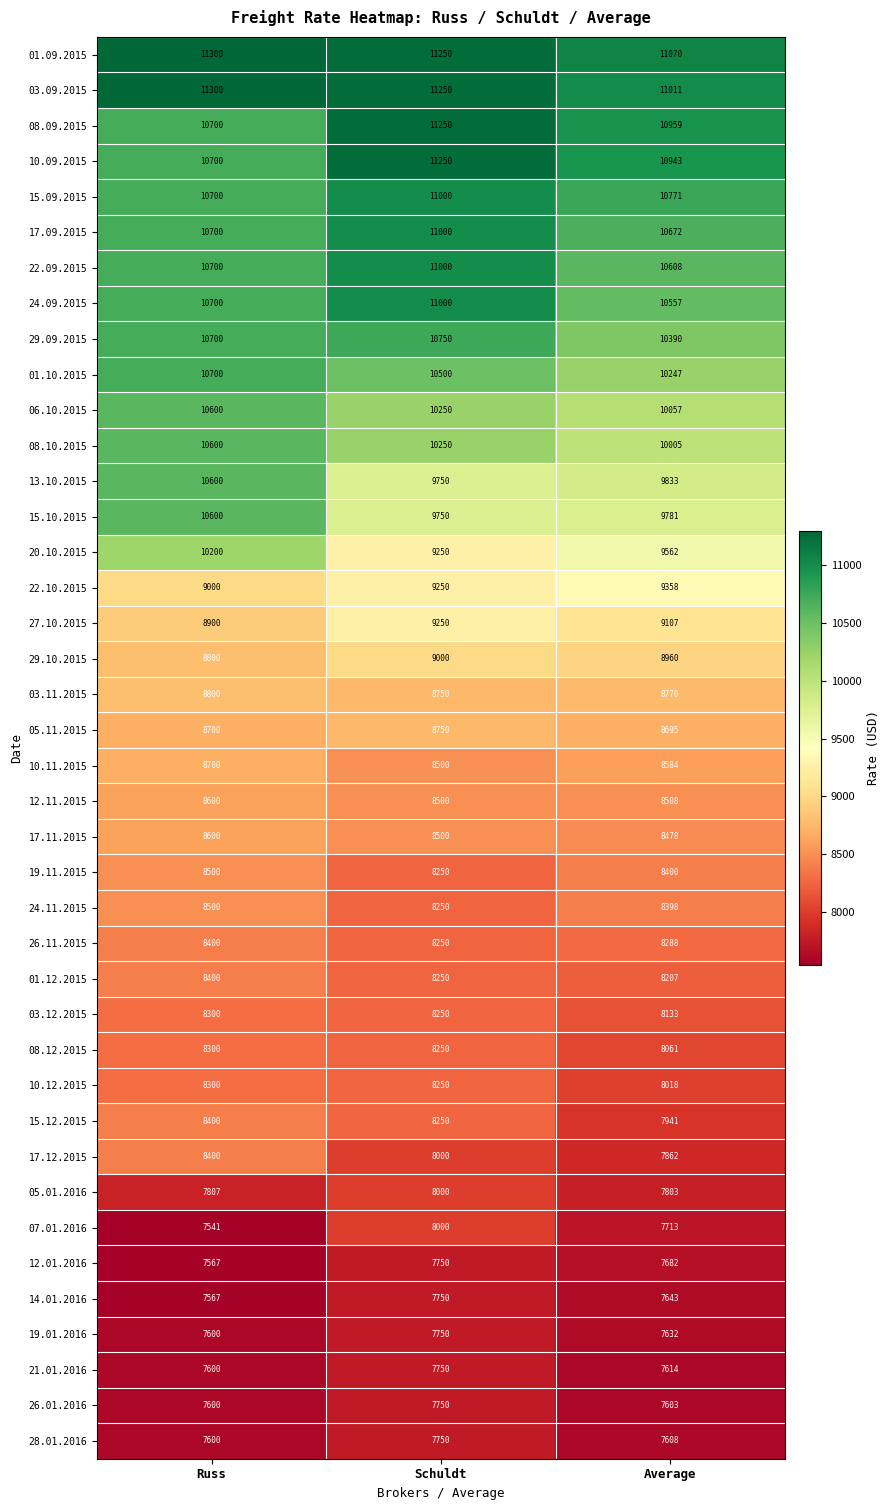

The 06.10.2015 series shows 10600 at Russ. True or false?

True